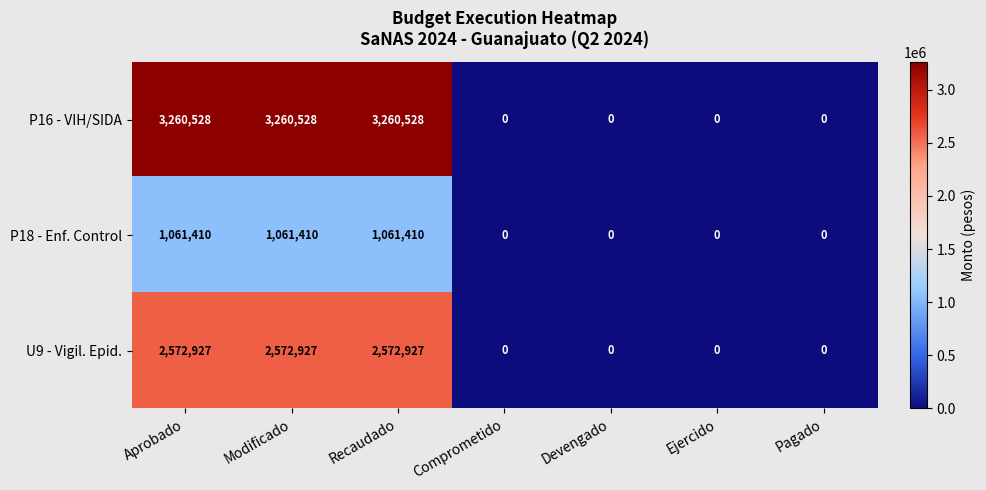

Which series changed the most between Recaudado and Pagado?

P16 - VIH/SIDA